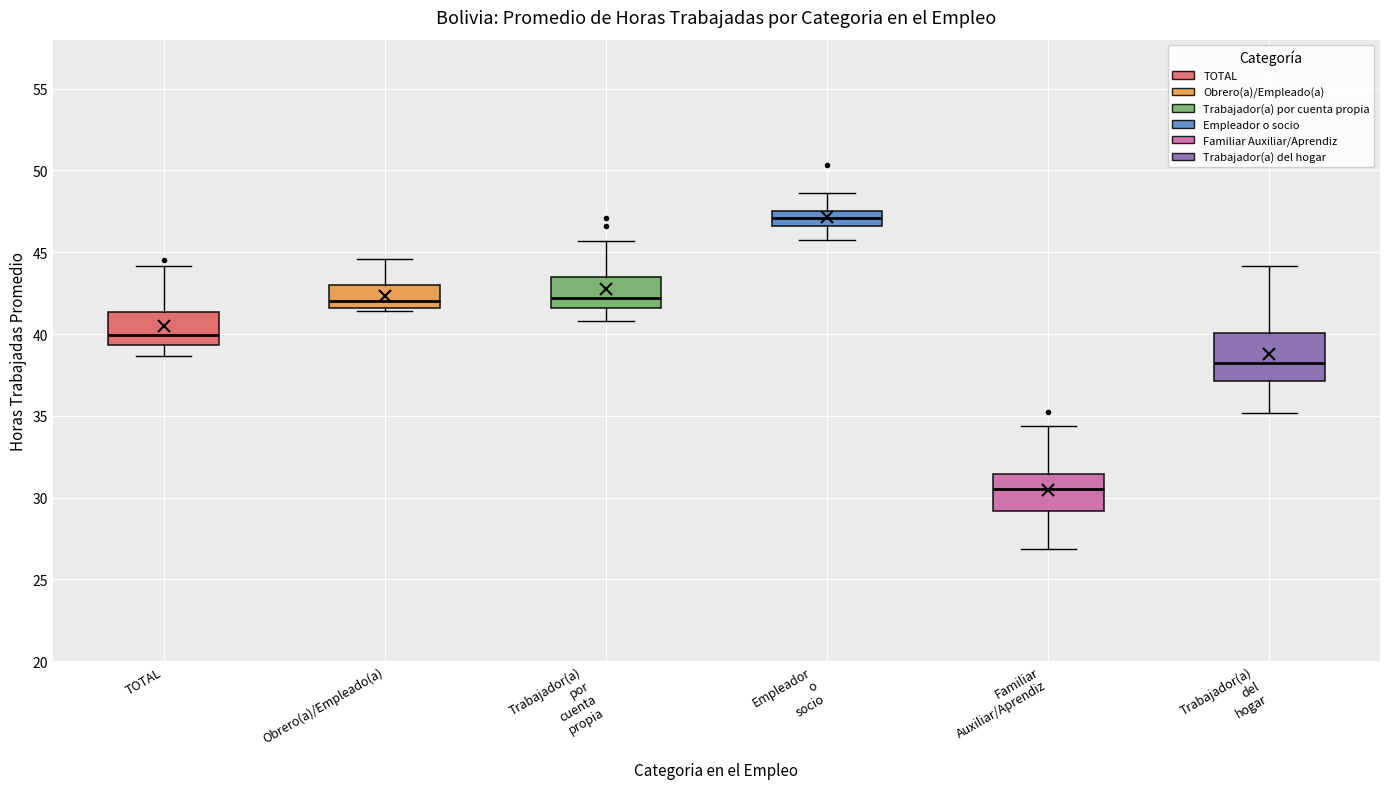

Where is the upper edge of the box for Familiar Auxiliar/Aprendiz on the y-axis? The values are not printed on the chart, so give them approximately, as read against the axis.

31.5